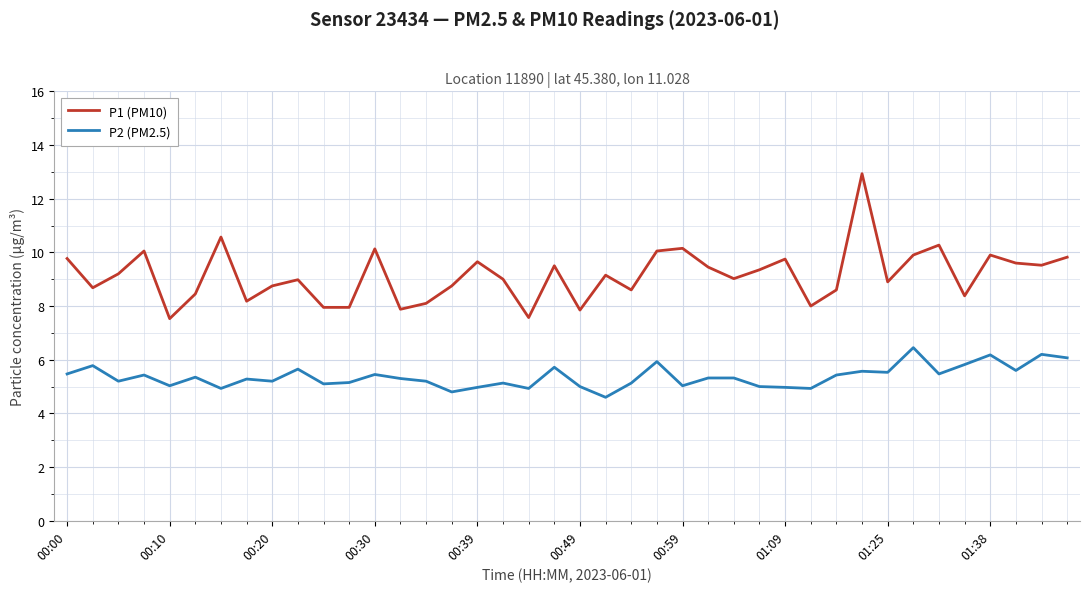

Which series has the largest total across all categories?

P1 (PM10)